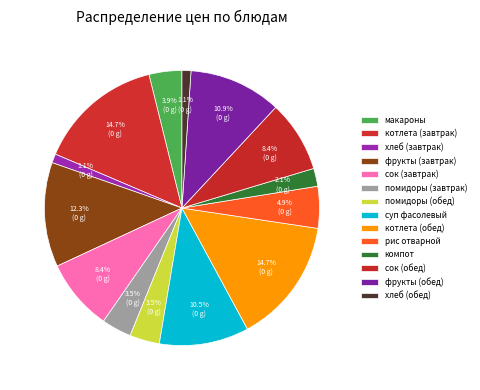

What percentage is the компот slice, to the nearest percent?

2%